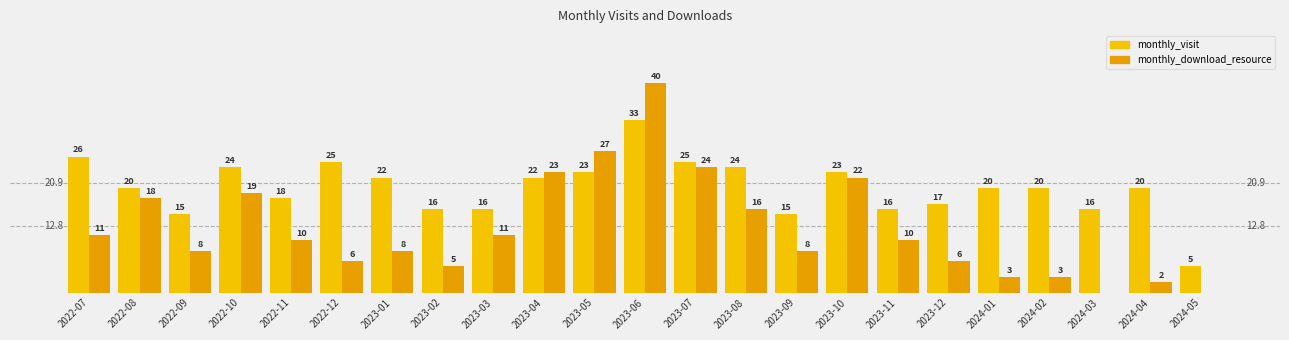

At 2024-05, list the series in order from smallest to largest.

monthly_download_resource, monthly_visit